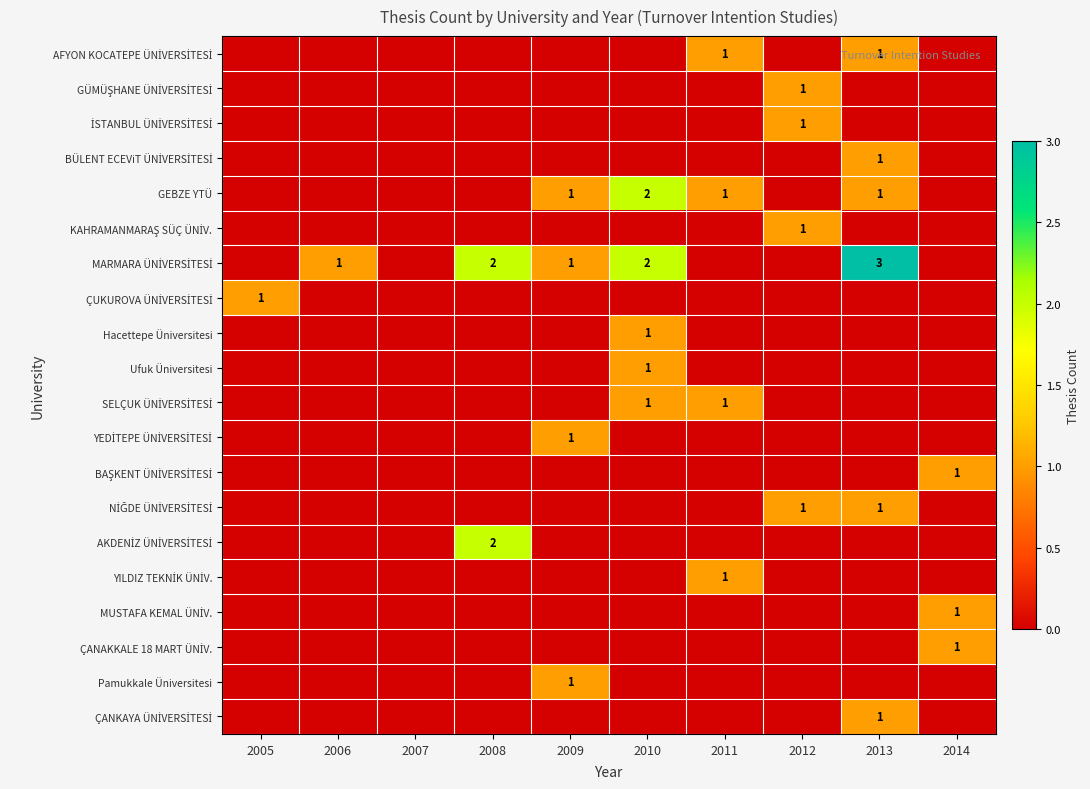

How many ÇANKAYA ÜNİVERSİTESİ values are between 0 and 1?

10